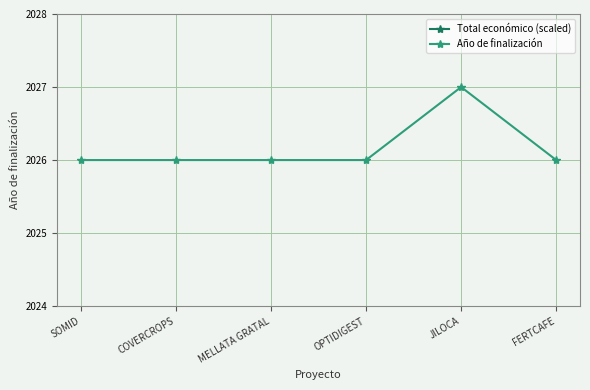

True or false: Año de finalización and Total económico (scaled) intersect in this chart.

False